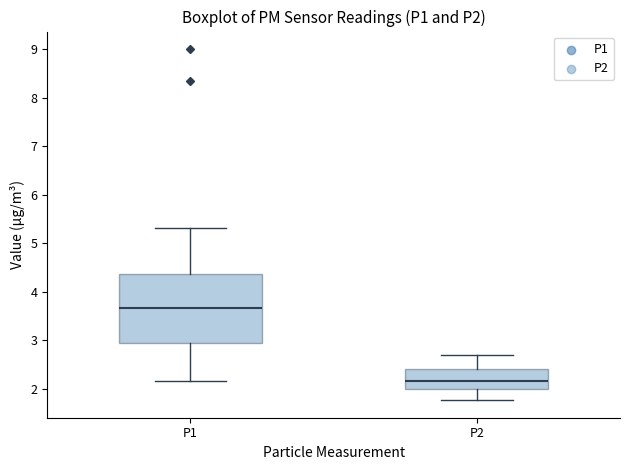

Where is the upper edge of the box for P1 on the y-axis? The values are not printed on the chart, so give them approximately, as read against the axis.

4.4